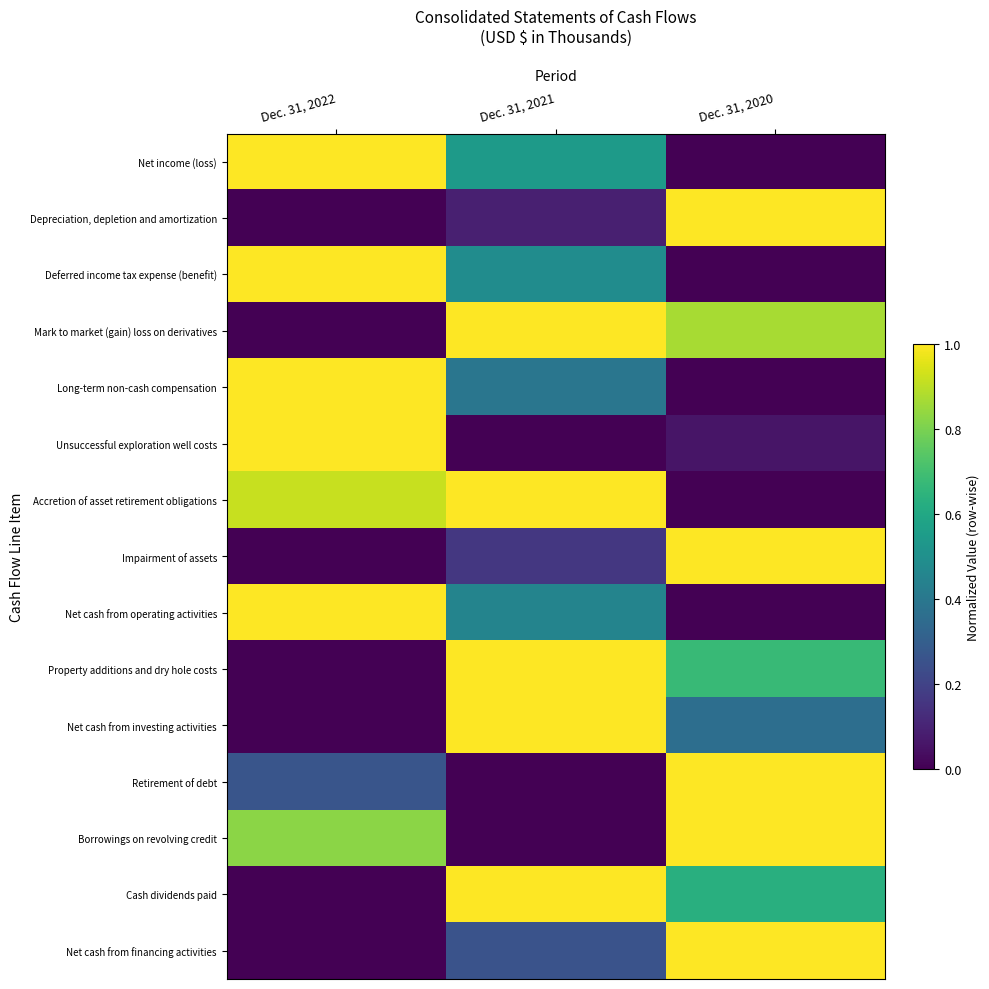

Reading left to right, list all the values displayed in this chart.

Net income (loss): Dec. 31, 2022=1.0	Dec. 31, 2021=0.5	Dec. 31, 2020=0.0
Depreciation, depletion and amortization: Dec. 31, 2022=0.0	Dec. 31, 2021=0.1	Dec. 31, 2020=1.0
Deferred income tax expense (benefit): Dec. 31, 2022=1.0	Dec. 31, 2021=0.5	Dec. 31, 2020=0.0
Mark to market (gain) loss on derivatives: Dec. 31, 2022=0.0	Dec. 31, 2021=1.0	Dec. 31, 2020=0.9
Long-term non-cash compensation: Dec. 31, 2022=1.0	Dec. 31, 2021=0.4	Dec. 31, 2020=0.0
Unsuccessful exploration well costs: Dec. 31, 2022=1.0	Dec. 31, 2021=0.0	Dec. 31, 2020=0.1
Accretion of asset retirement obligations: Dec. 31, 2022=0.9	Dec. 31, 2021=1.0	Dec. 31, 2020=0.0
Impairment of assets: Dec. 31, 2022=0.0	Dec. 31, 2021=0.2	Dec. 31, 2020=1.0
Net cash from operating activities: Dec. 31, 2022=1.0	Dec. 31, 2021=0.4	Dec. 31, 2020=0.0
Property additions and dry hole costs: Dec. 31, 2022=0.0	Dec. 31, 2021=1.0	Dec. 31, 2020=0.7
Net cash from investing activities: Dec. 31, 2022=0.0	Dec. 31, 2021=1.0	Dec. 31, 2020=0.4
Retirement of debt: Dec. 31, 2022=0.3	Dec. 31, 2021=0.0	Dec. 31, 2020=1.0
Borrowings on revolving credit: Dec. 31, 2022=0.8	Dec. 31, 2021=0.0	Dec. 31, 2020=1.0
Cash dividends paid: Dec. 31, 2022=0.0	Dec. 31, 2021=1.0	Dec. 31, 2020=0.6
Net cash from financing activities: Dec. 31, 2022=0.0	Dec. 31, 2021=0.3	Dec. 31, 2020=1.0